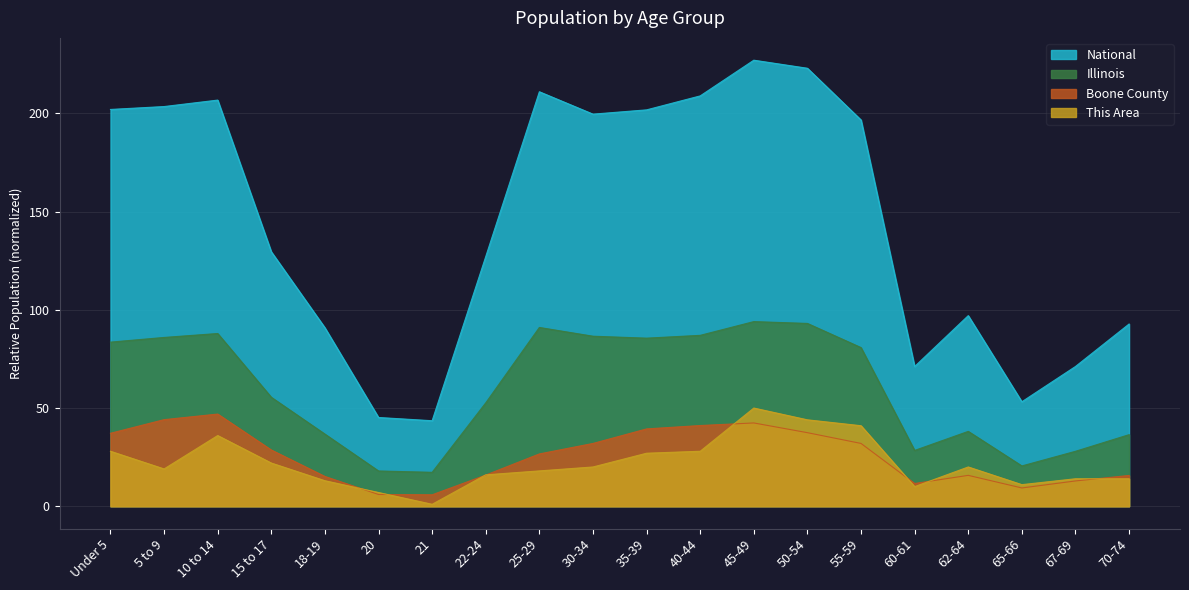

Reading left to right, list all the values displayed in this chart.

This Area: 28.0	19.0	36.0	22.0	13.0	7.0	1.0	16.0	18.0	20.0	27.0	28.0	50.0	44.0	41.0	10.0	20.0	11.0	14.0	14.0
Boone County: 37.2	44.1	46.9	28.6	15.2	6.0	5.8	15.9	26.6	32.0	39.4	41.1	42.4	37.5	32.0	11.6	15.7	9.3	12.9	15.7
Illinois: 83.6	85.9	87.9	55.5	36.7	18.0	17.3	52.7	91.0	86.6	85.6	87.0	94.0	93.1	80.8	28.4	38.1	20.5	28.0	36.4
National: 202.0	203.5	206.8	129.5	90.9	45.2	43.5	127.1	211.0	199.6	201.8	208.9	227.1	223.0	196.6	71.1	97.0	53.2	71.2	92.8